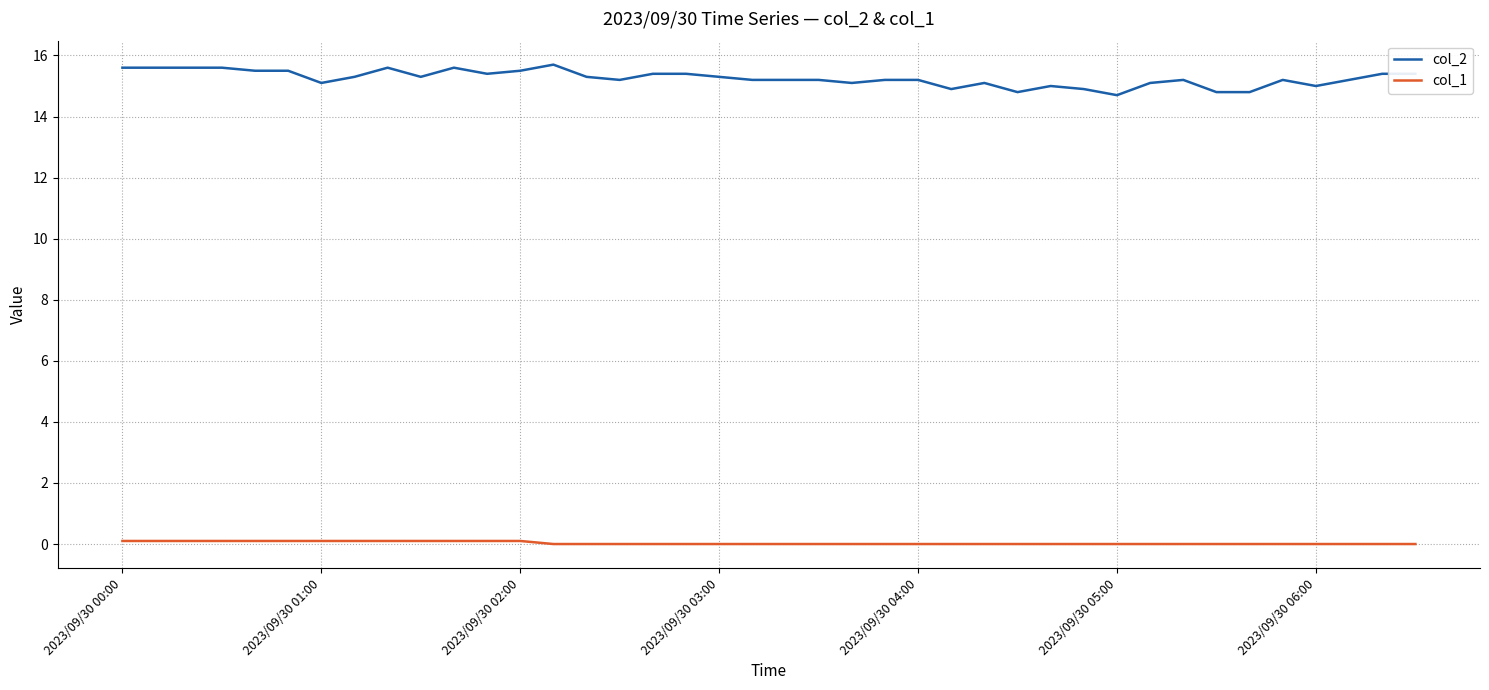

What are all the series names shown in the legend?

col_2, col_1